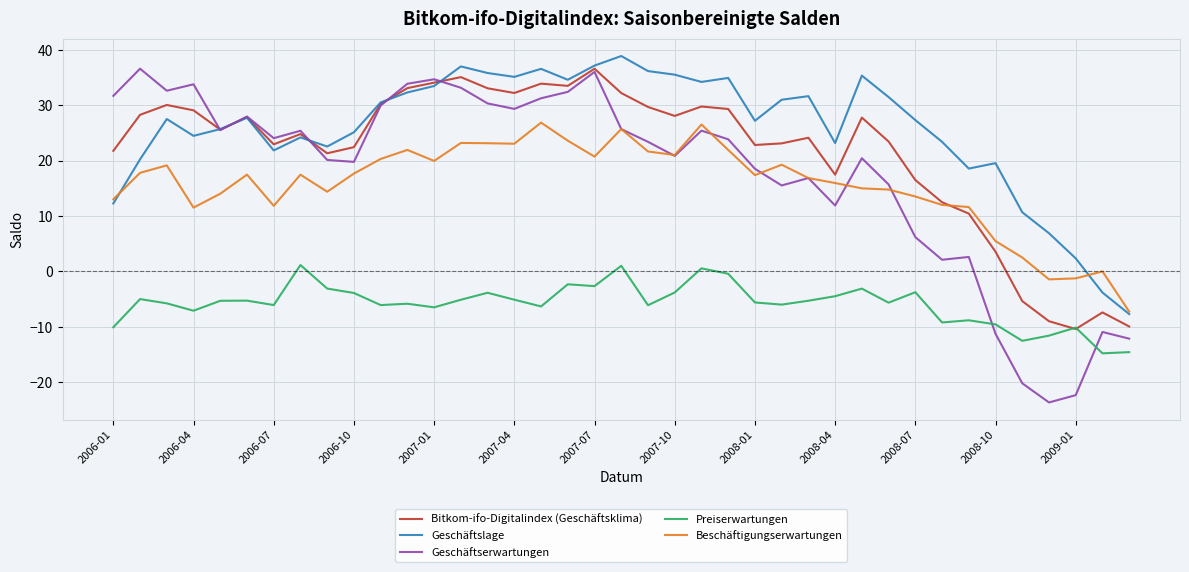

Which series has the largest total across all categories?

Geschäftslage